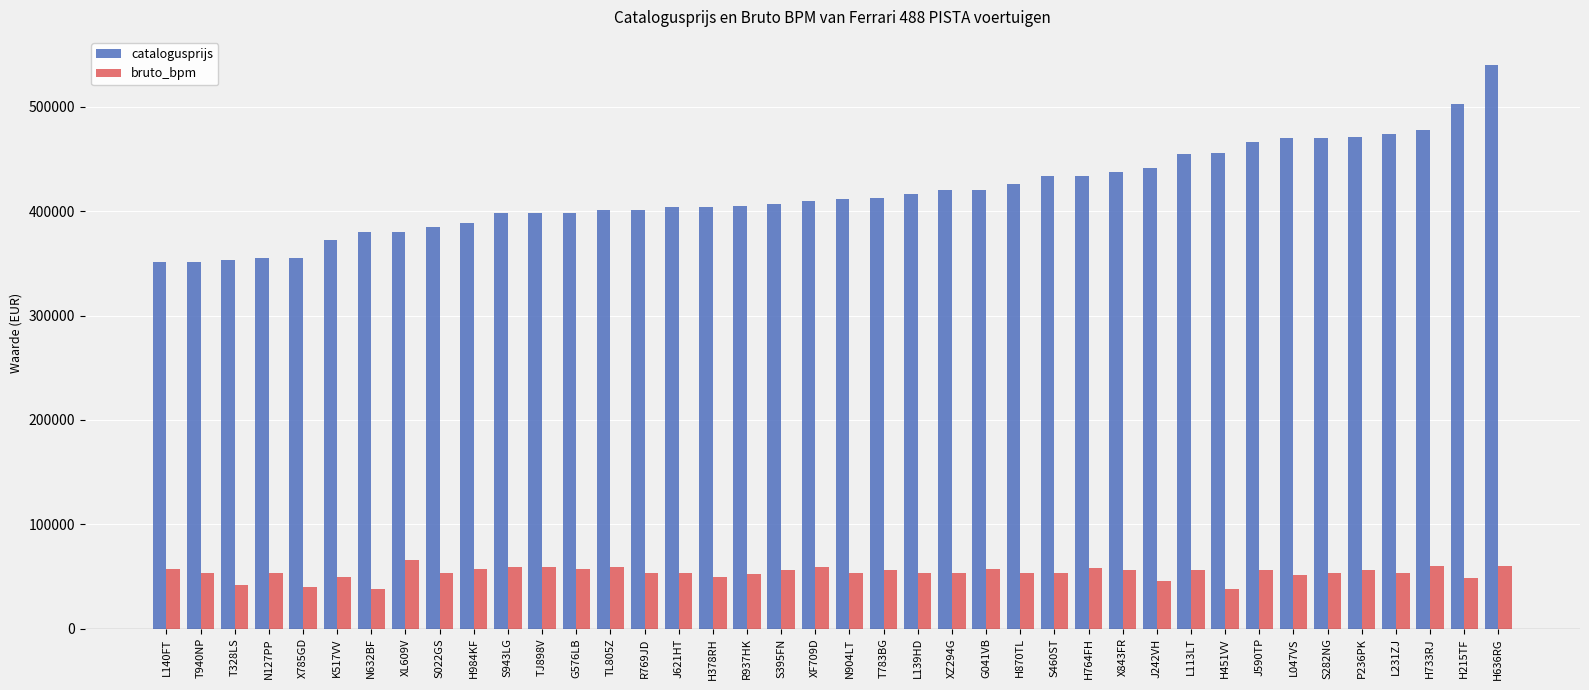

What is the difference between the second highest and minimum values in the catalogusprijs series?

151830